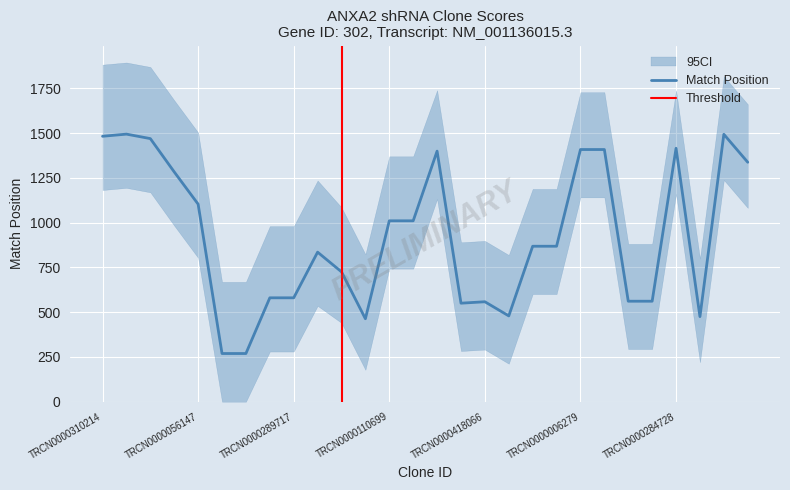

What position from the right is TRCN0000174944?

18